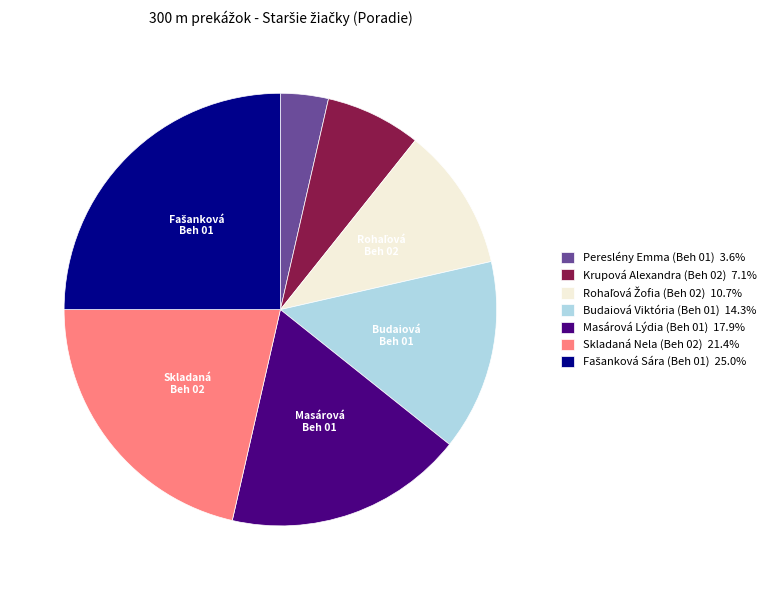

Is it true that Krupová Alexandra (Beh 02) is 17% of the pie?

False